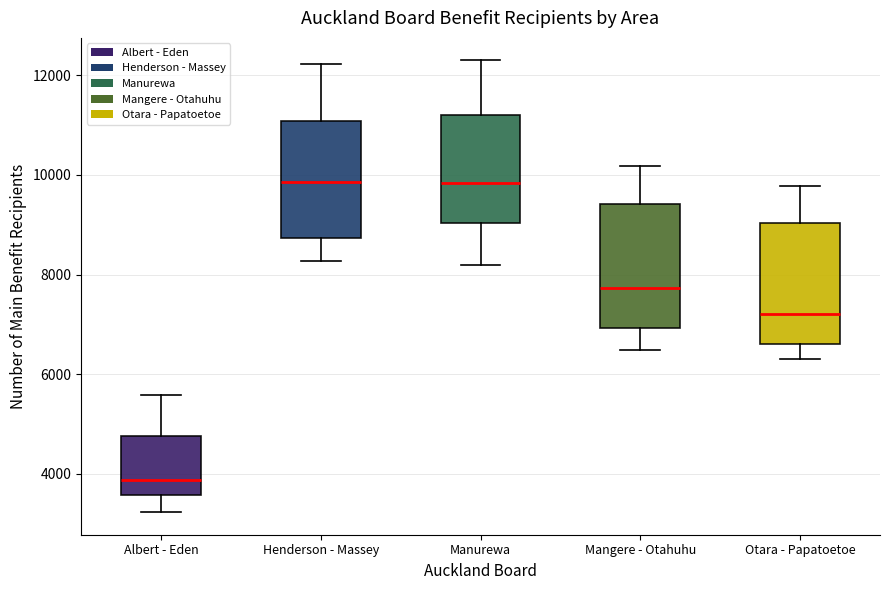

Which box's median line is the lowest?

Albert - Eden